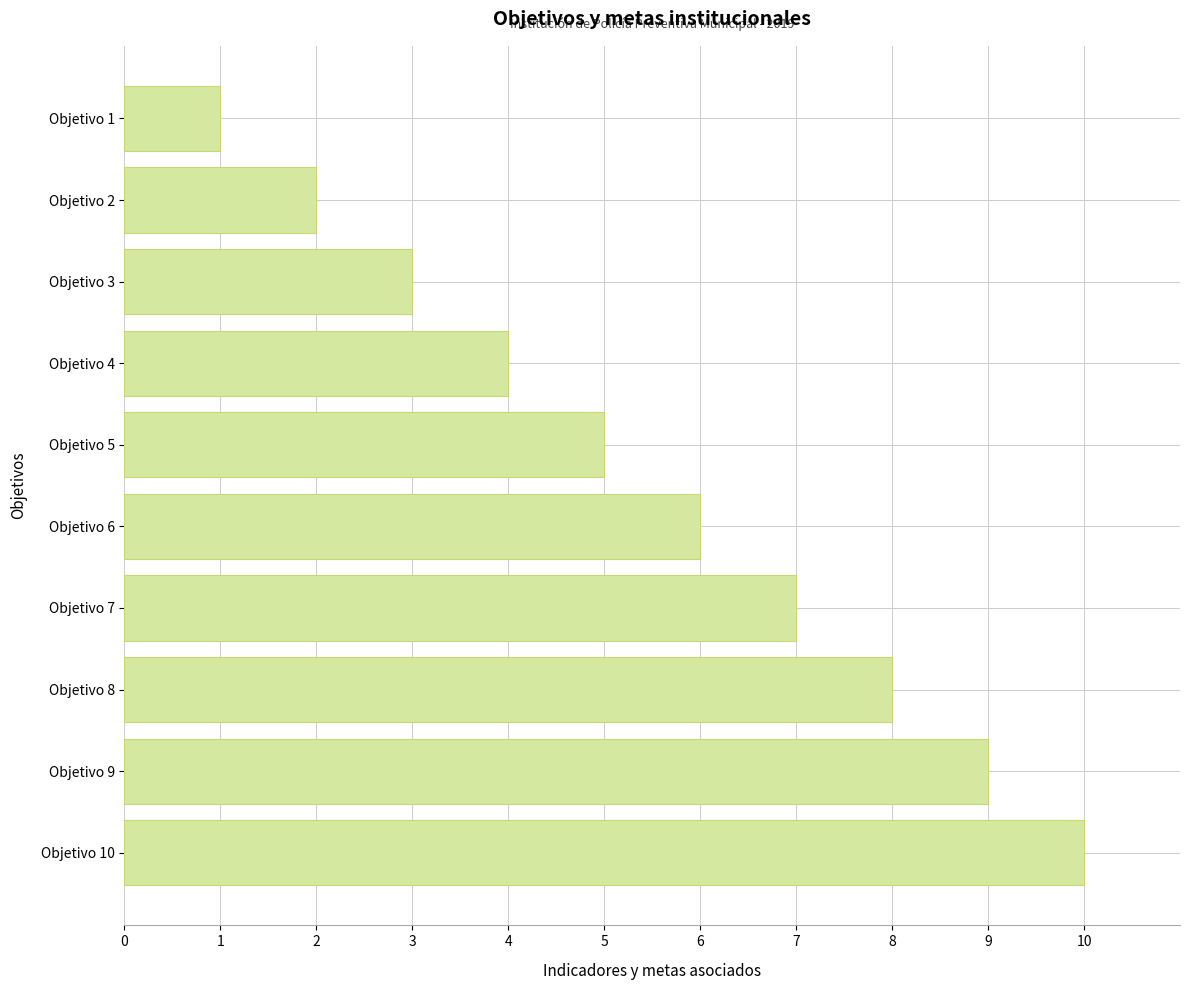

What is the minimum value shown in the chart?

1